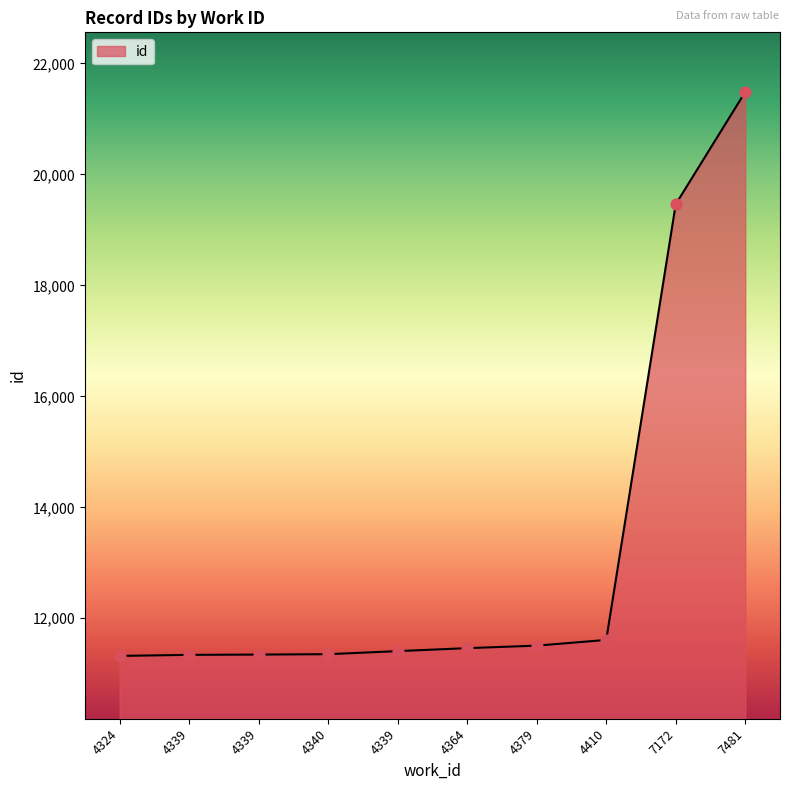

Approximately how many times larger is the value at 7172 compared to 4339?

1.7